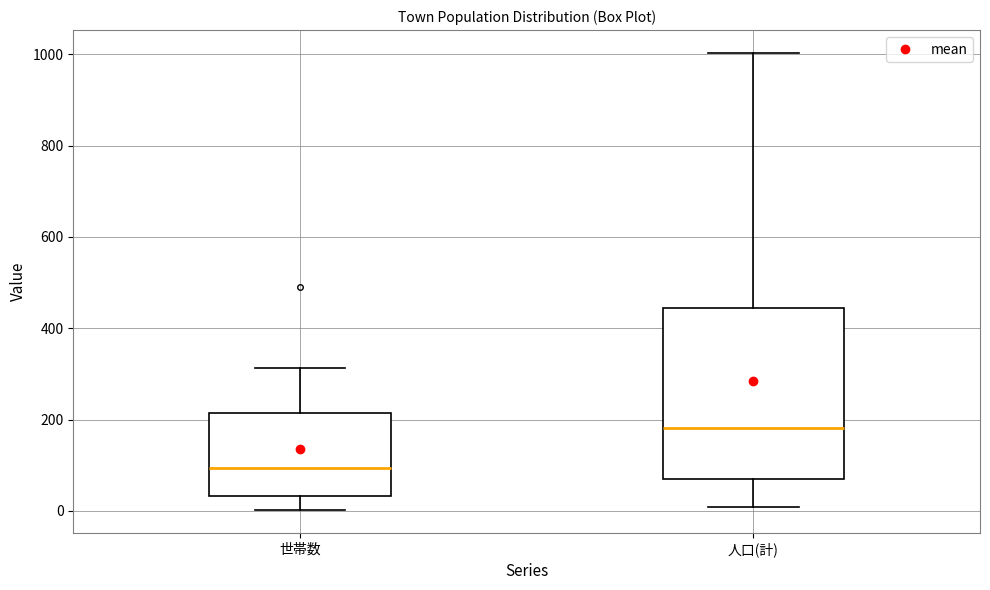

Reading left to right, transcribe this box plot: for each box, give where its median line is, the range the box spans, and where its two whiskers end, as read against the y-axis. The values are not printed on the chart, so give them approximately, as read against the axis.

世帯数: median 100, box 40 to 220, whiskers 0 to 320
人口(計): median 180, box 80 to 440, whiskers 0 to 1000